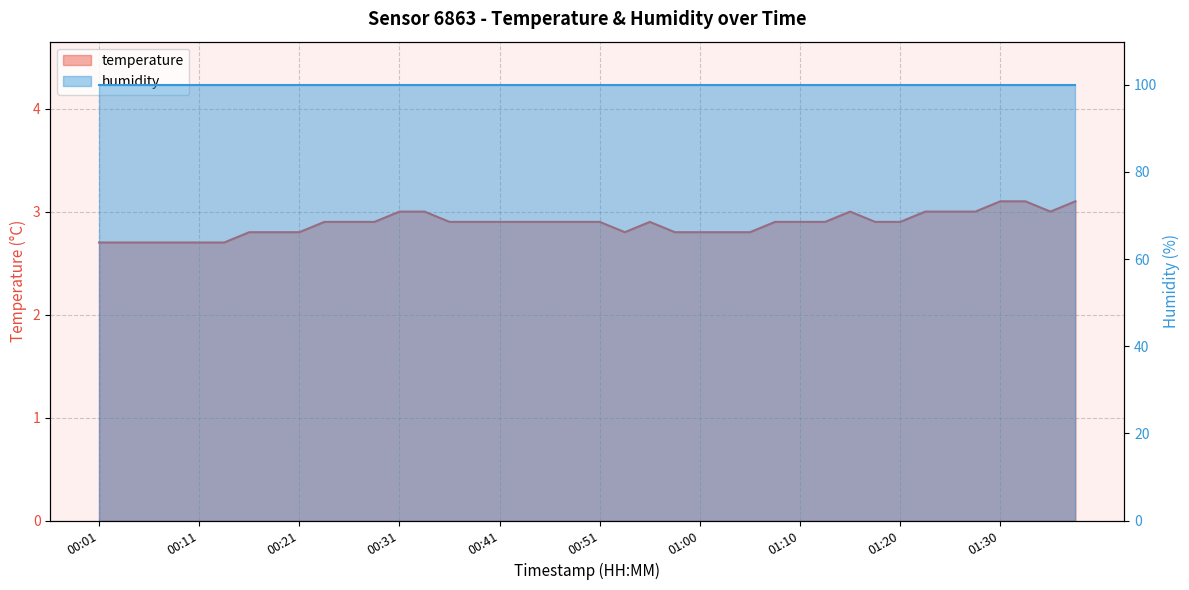

Does the chart display data point markers on the line(s)?

No